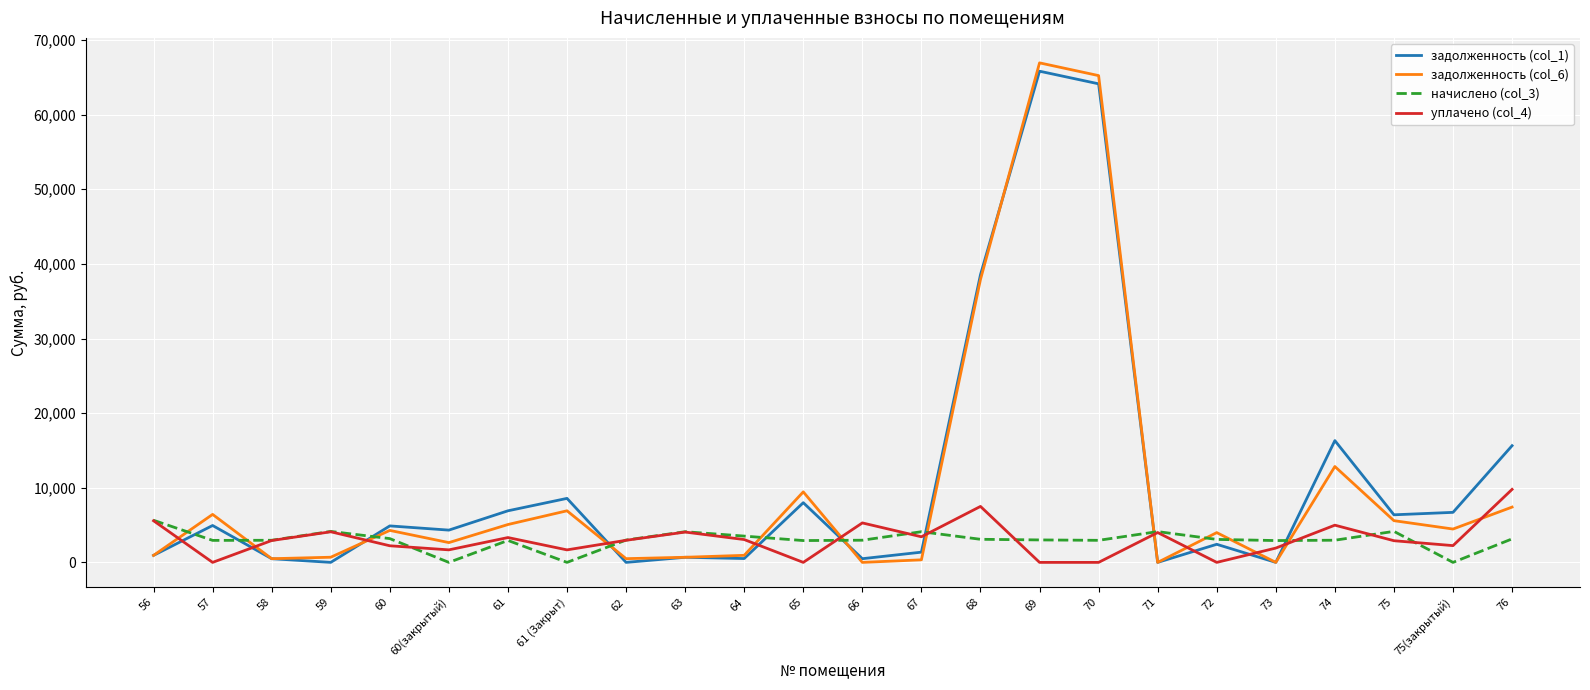

What is the spread (max minus min) of values at 74?

13347.2